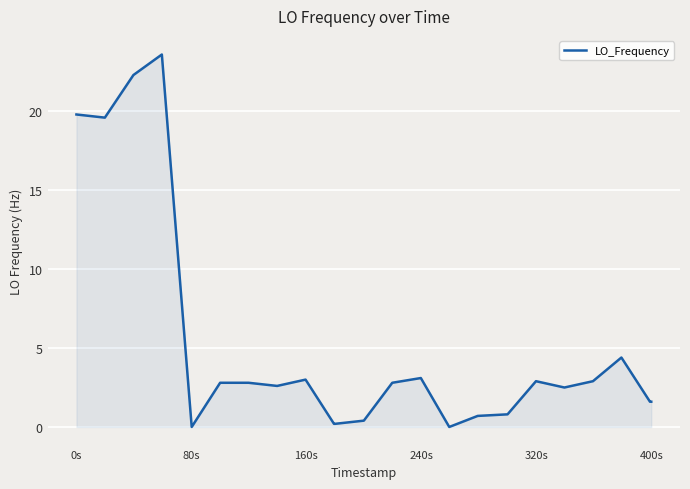

What is the maximum value shown in the chart?

23.6